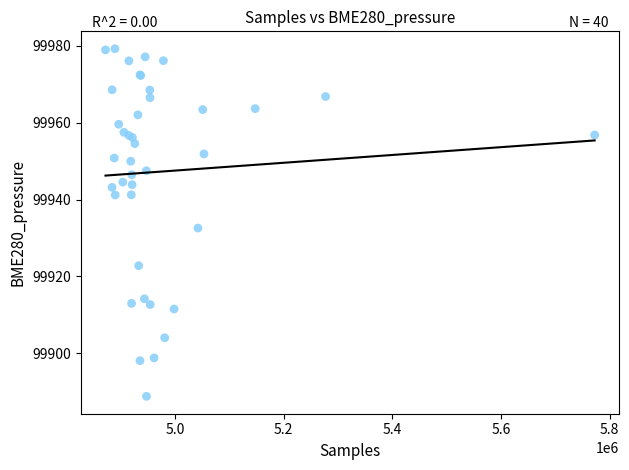

What Y value in the scatter plot is closest to 99934?

99932.6